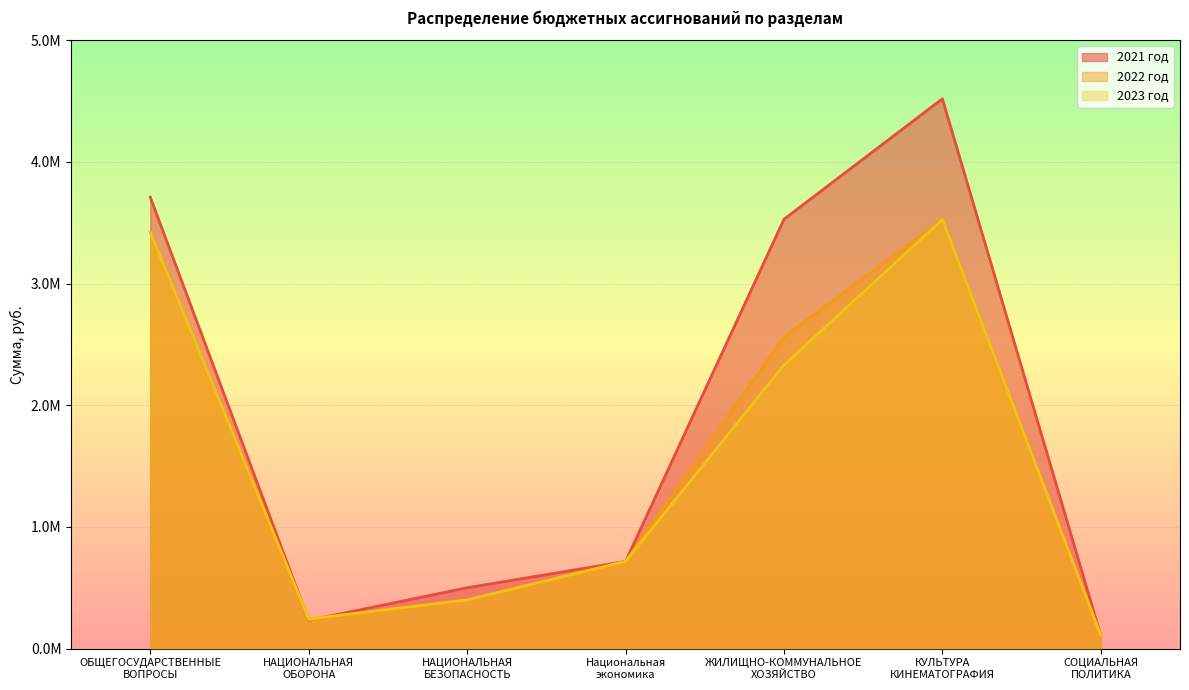

What are all the series names shown in the legend?

2021 год, 2022 год, 2023 год